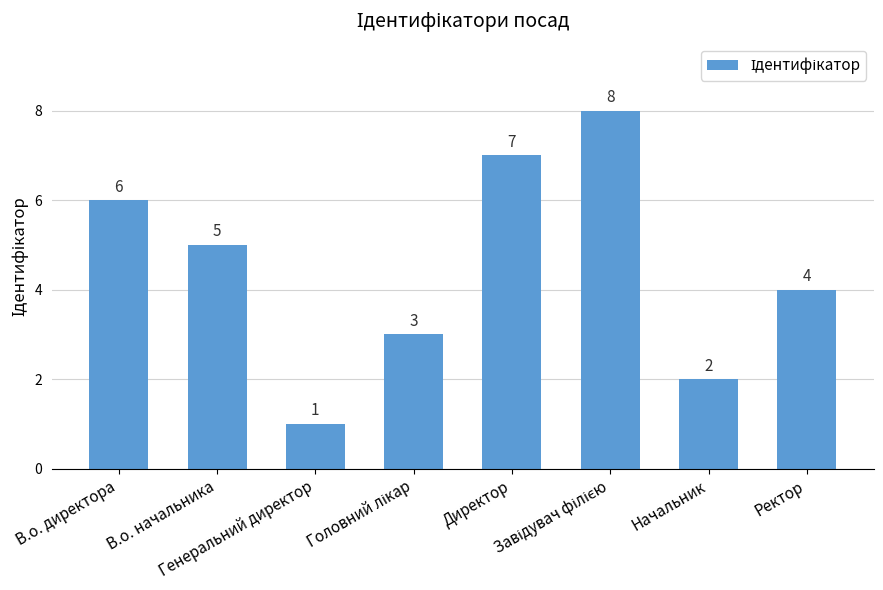

Count the values in the range 3 to 7.

5